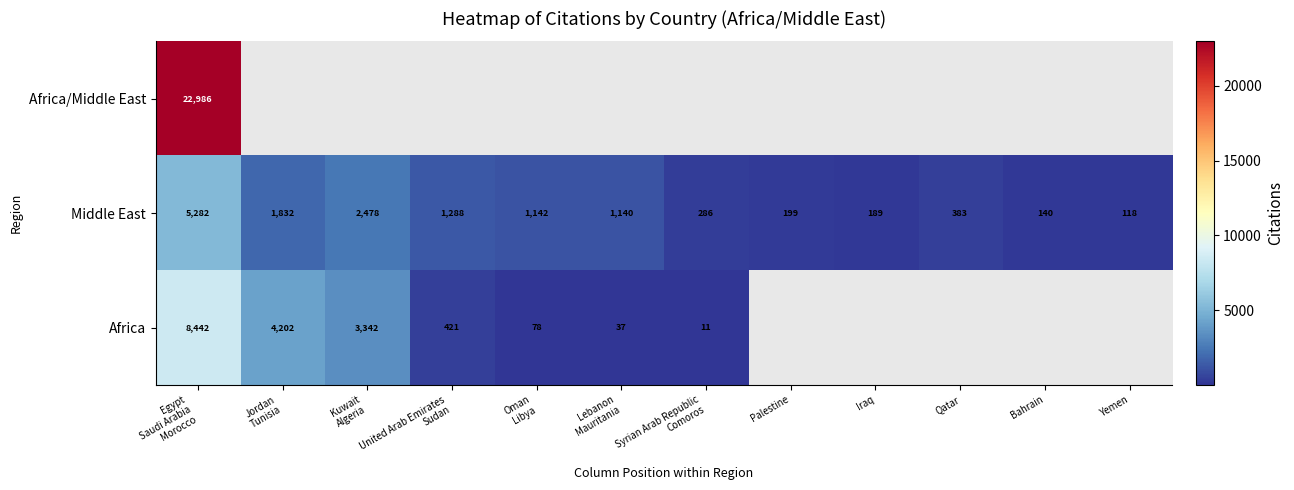

What is the difference between the maximum and minimum values in the Middle East series?

5164